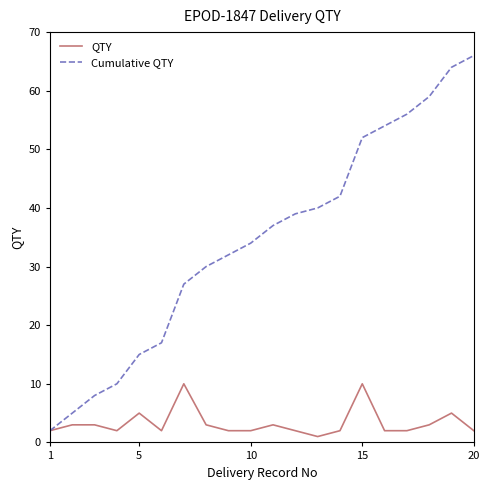

Count the number of data series in this chart.

2